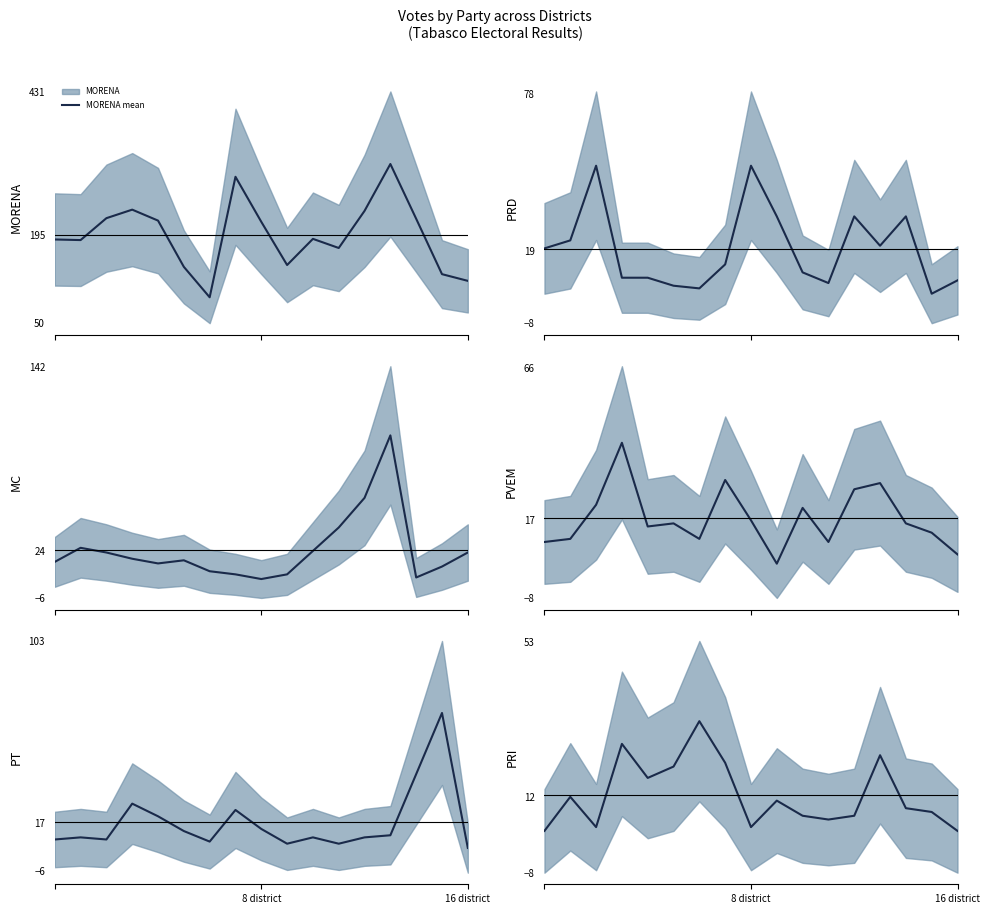

What is the value of the PRD mean point at the 13th from the left?

32